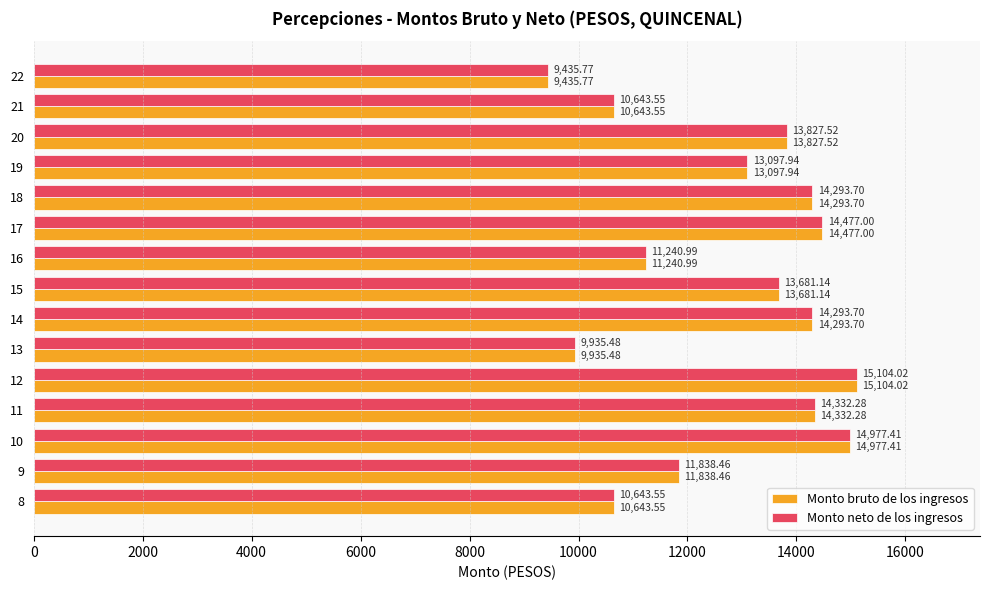

What is the sum of all Monto neto de los ingresos values?

191822.5